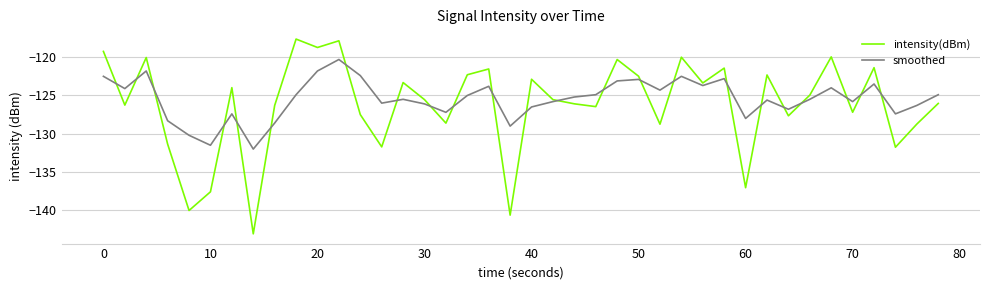

Which series has the widest spread of values?

intensity(dBm)